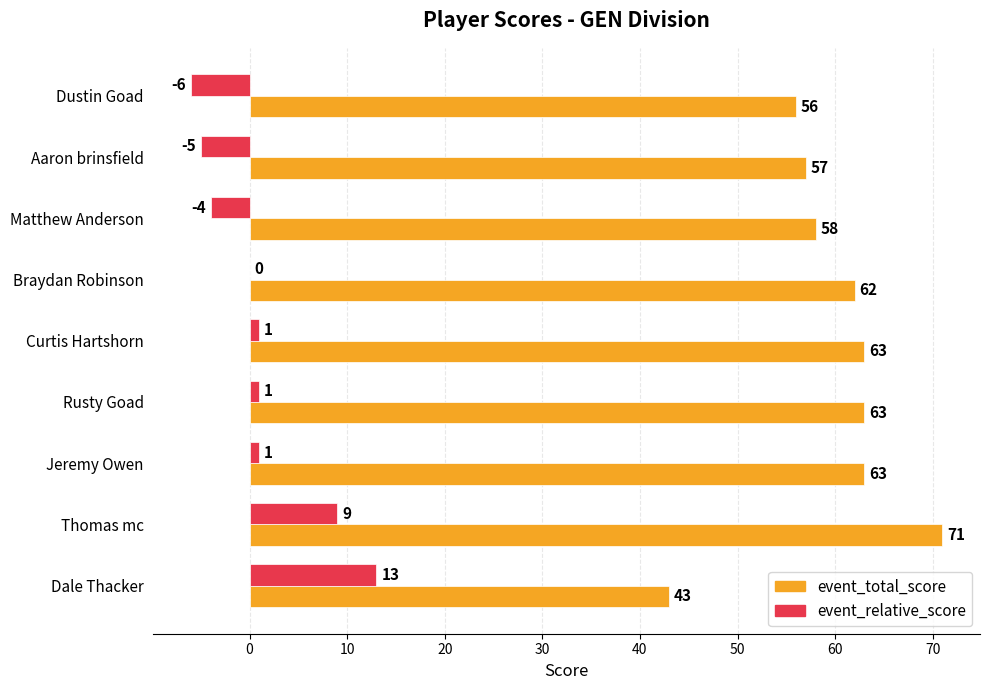

Which category has the highest value in the event_total_score series?

Thomas mc